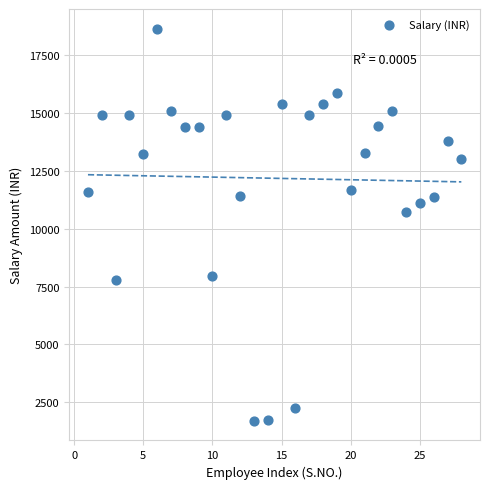

What Y value in the scatter plot is closest to 10178?

10743